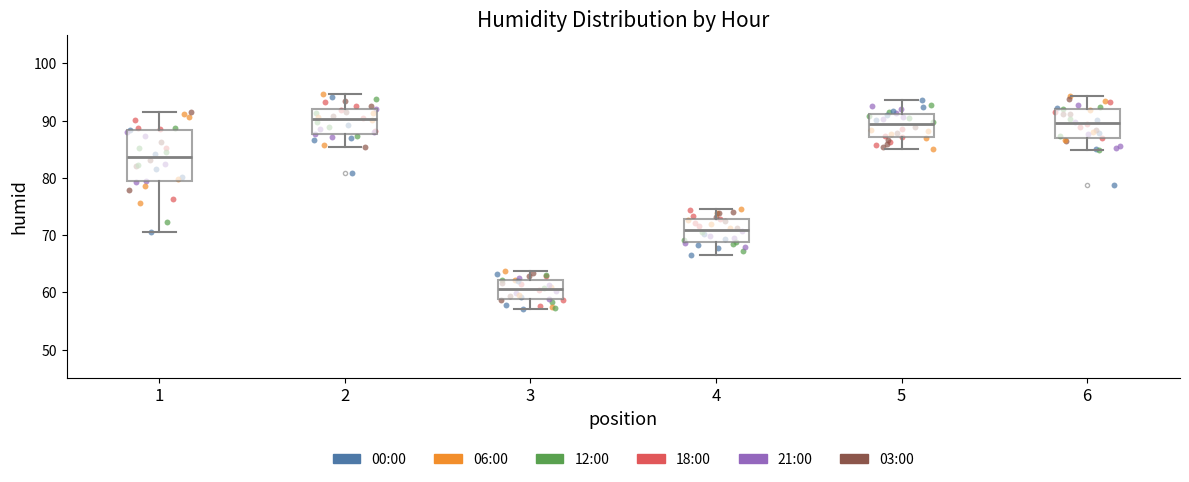

Which box is the tallest, from its lower edge to its upper edge?

1